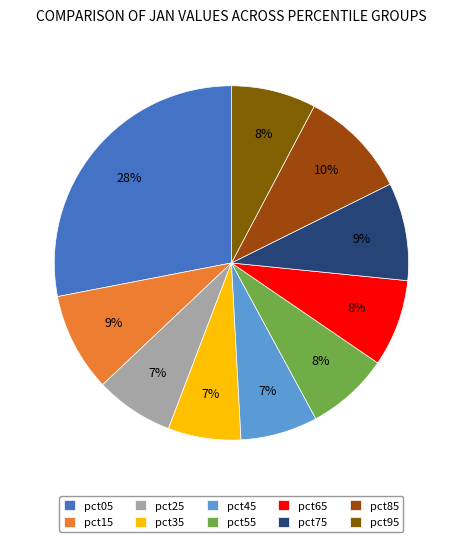

True or false: pct15 accounts for 1% of the total.

False